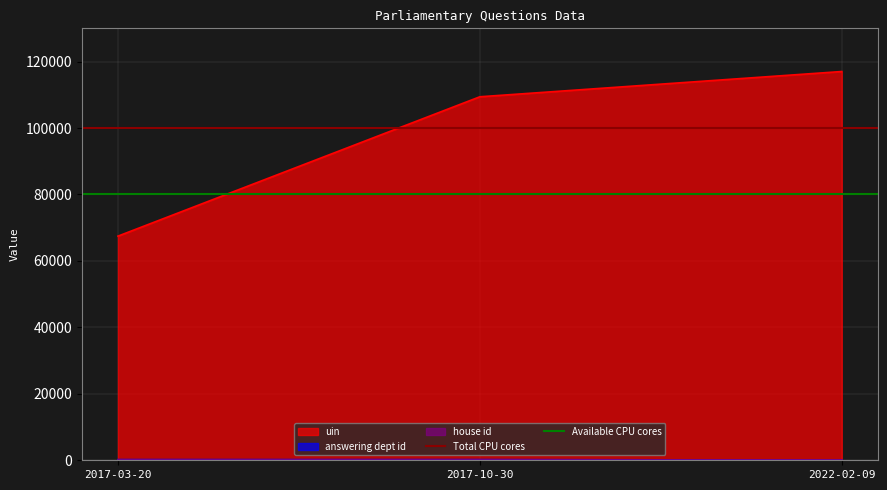

True or false: Available CPU cores has a value of 80000 at 2017-10-30.

True